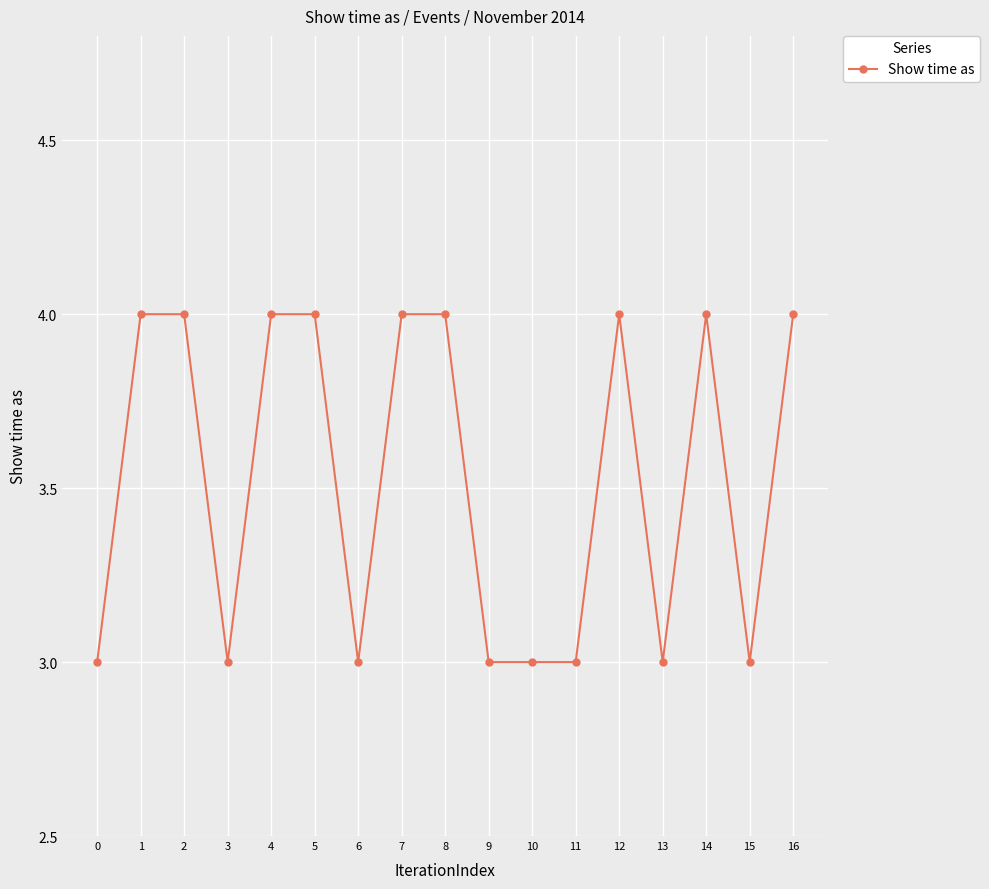

What is the difference between the maximum and minimum values?

1